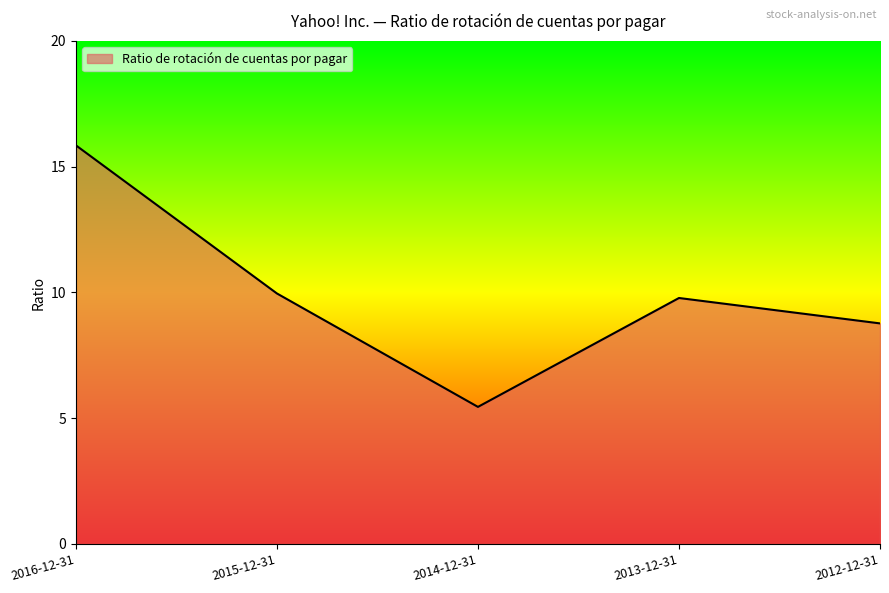

Rank the categories by value from lowest to highest.

2014-12-31, 2012-12-31, 2013-12-31, 2015-12-31, 2016-12-31